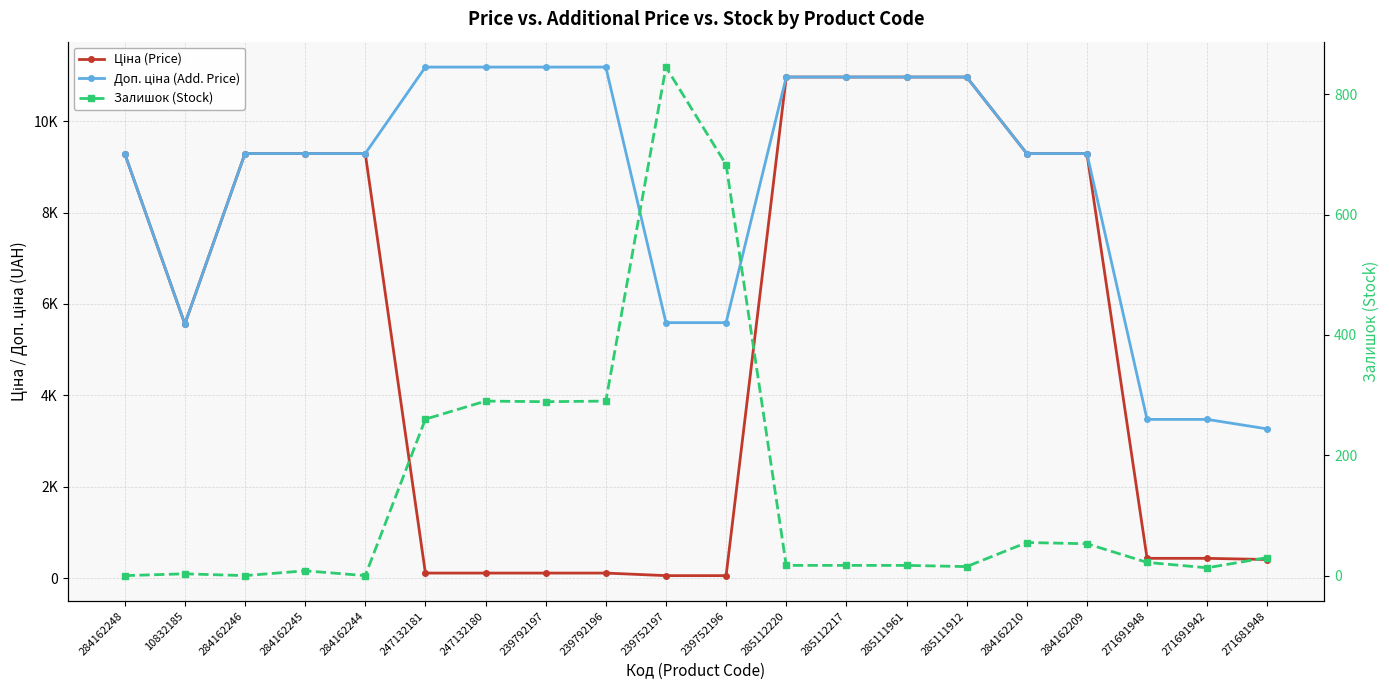

Where does the Ціна (Price) series first go above 9290?

284162248